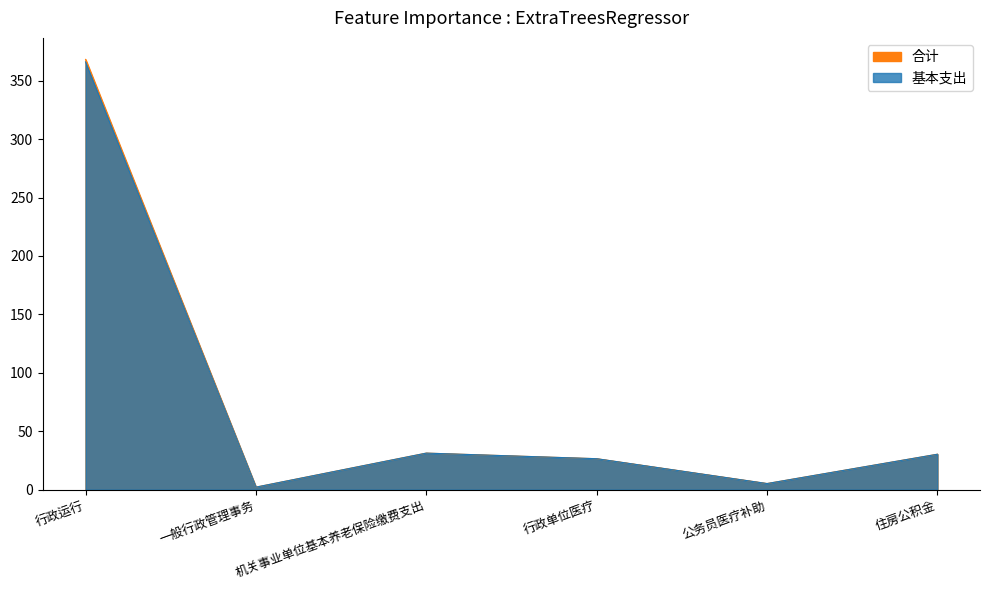

At which label does 合计 reach its minimum?

一般行政管理事务